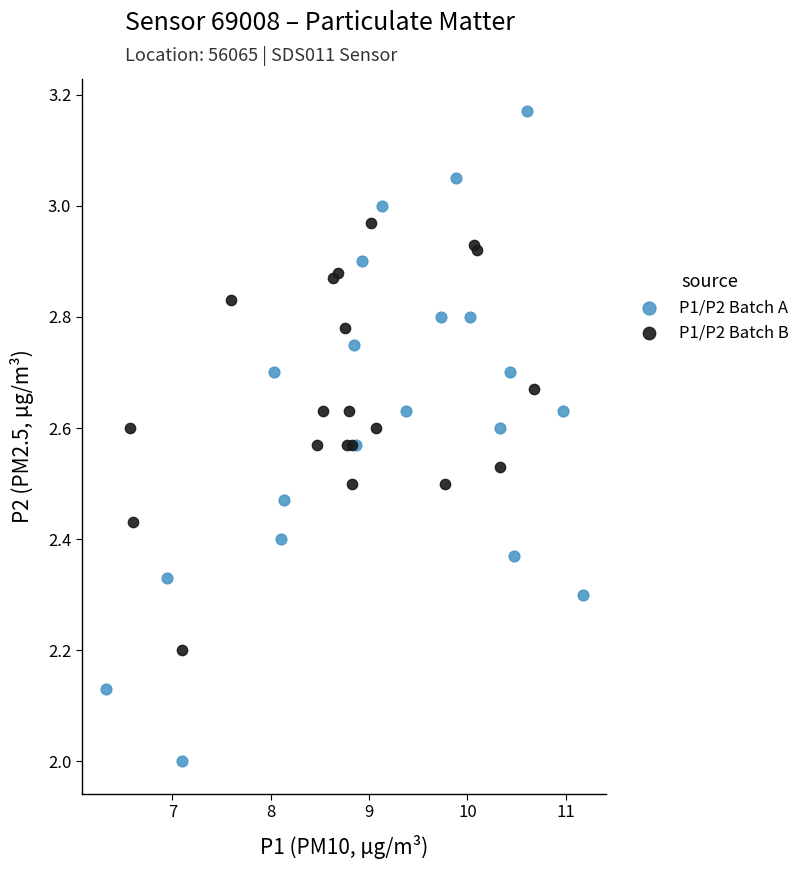

What are all the series names shown in the legend?

P1/P2 Batch A, P1/P2 Batch B